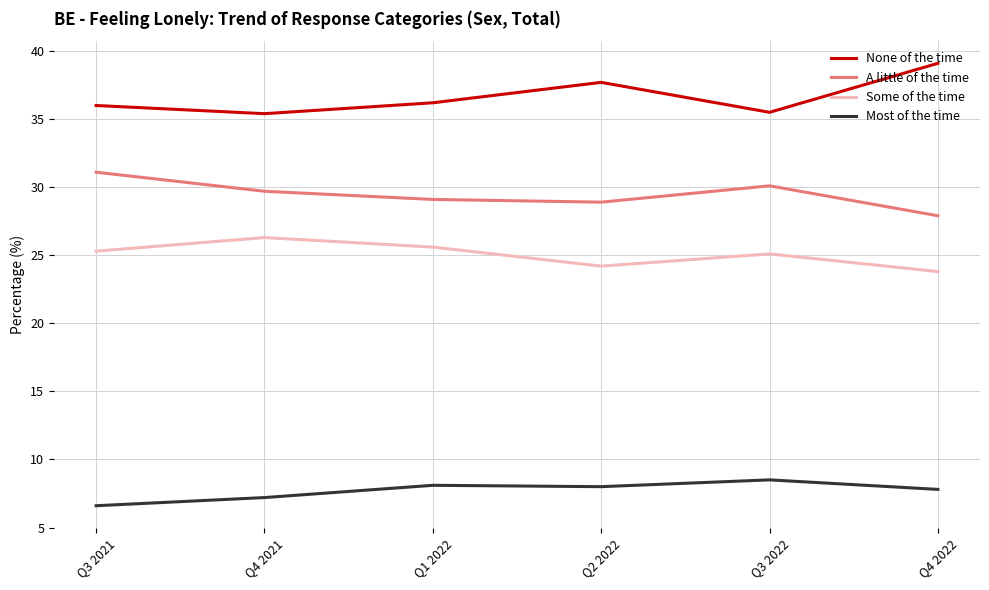

Read the A little of the time value at Q1 2022.

29.1